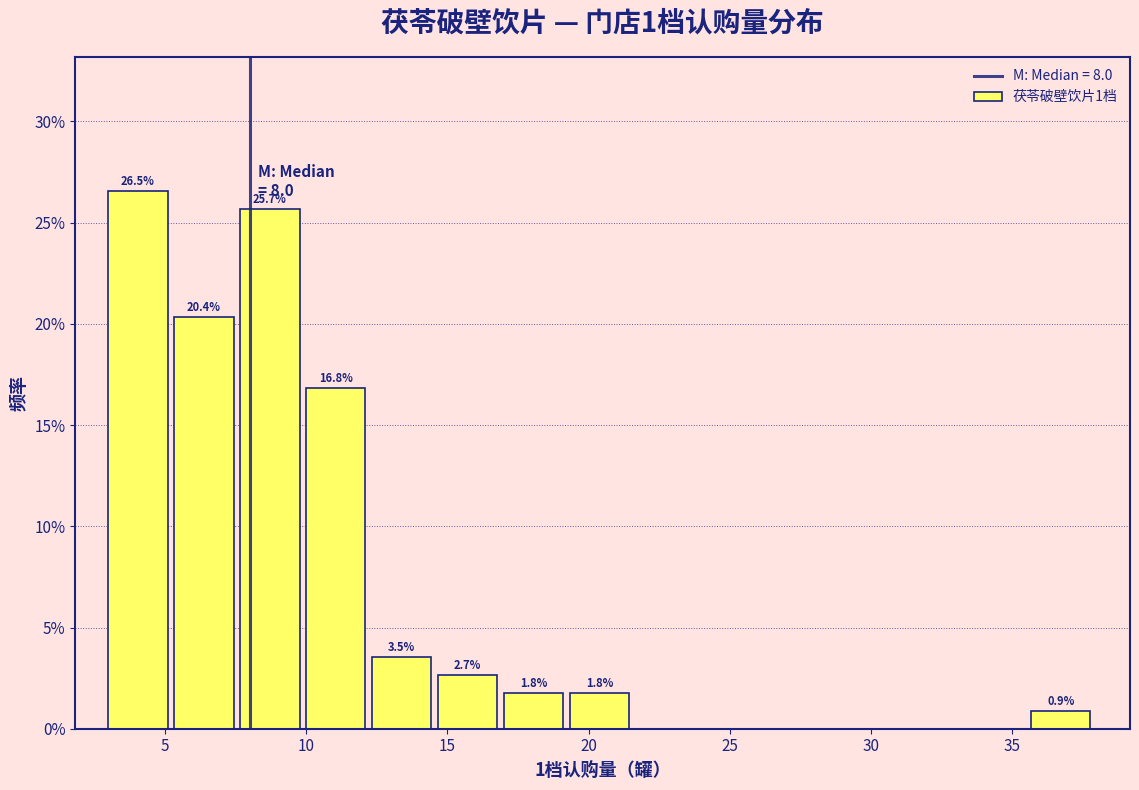

Which range on the x-axis has the tallest bar?

3.0 to 5.5